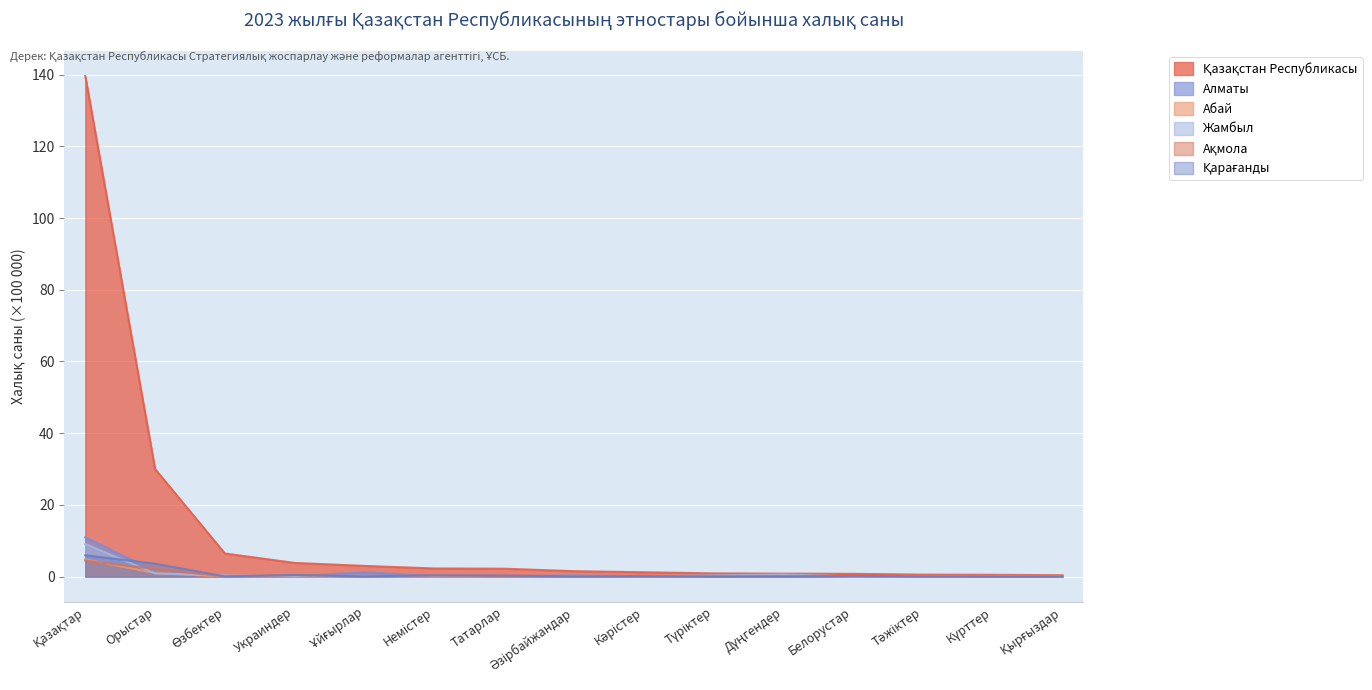

At which category is the sum across all series the highest?

Қазақтар